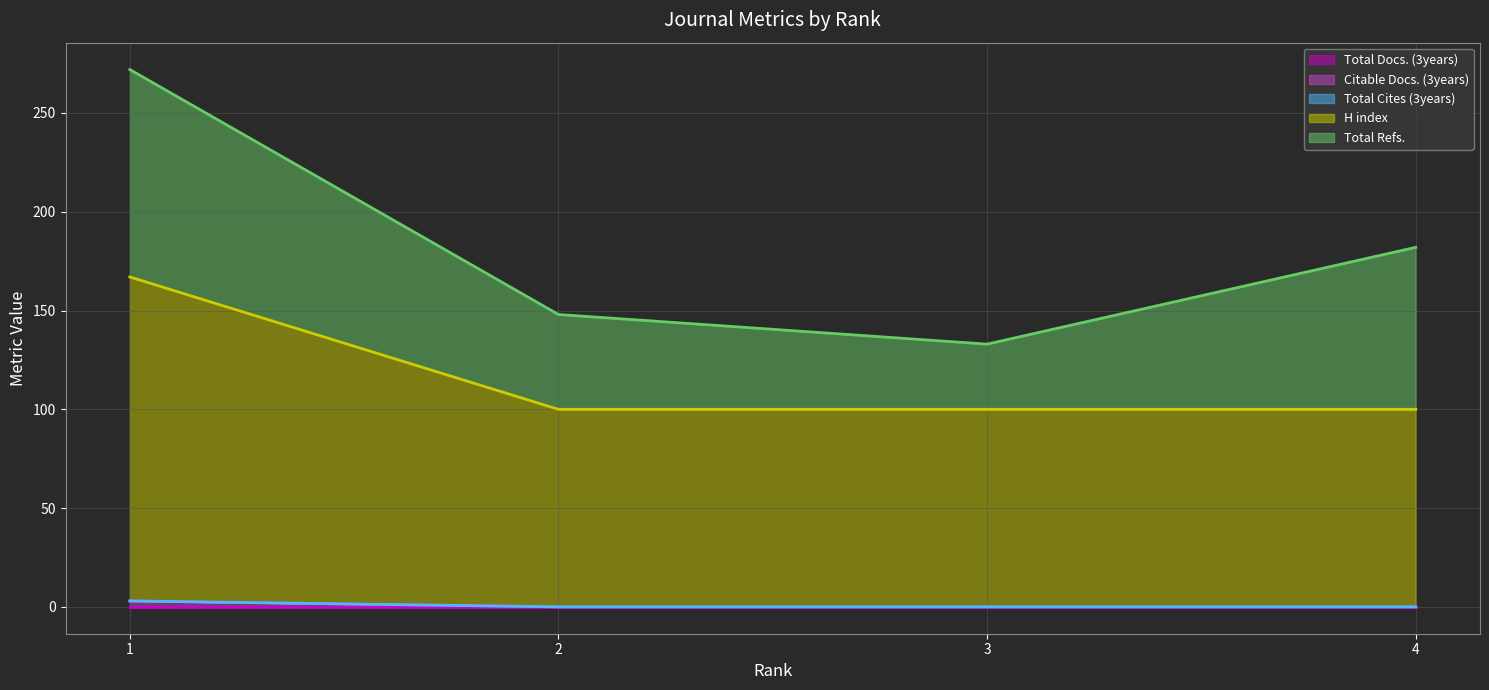

Between 2 and 4, which series saw the biggest shift?

Total Refs.